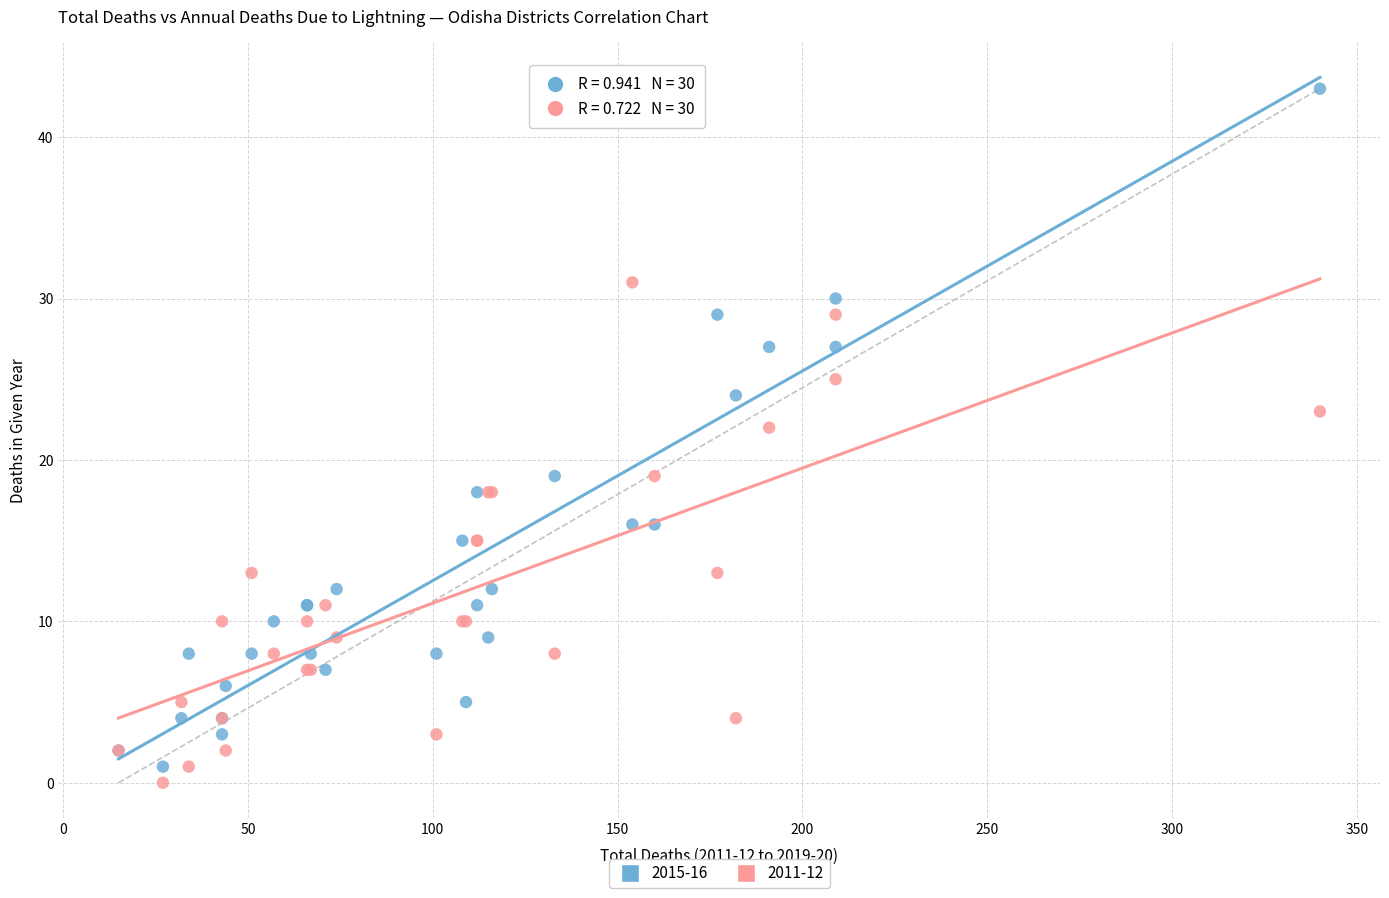

Across all series, what Y value is closest to 21?

22